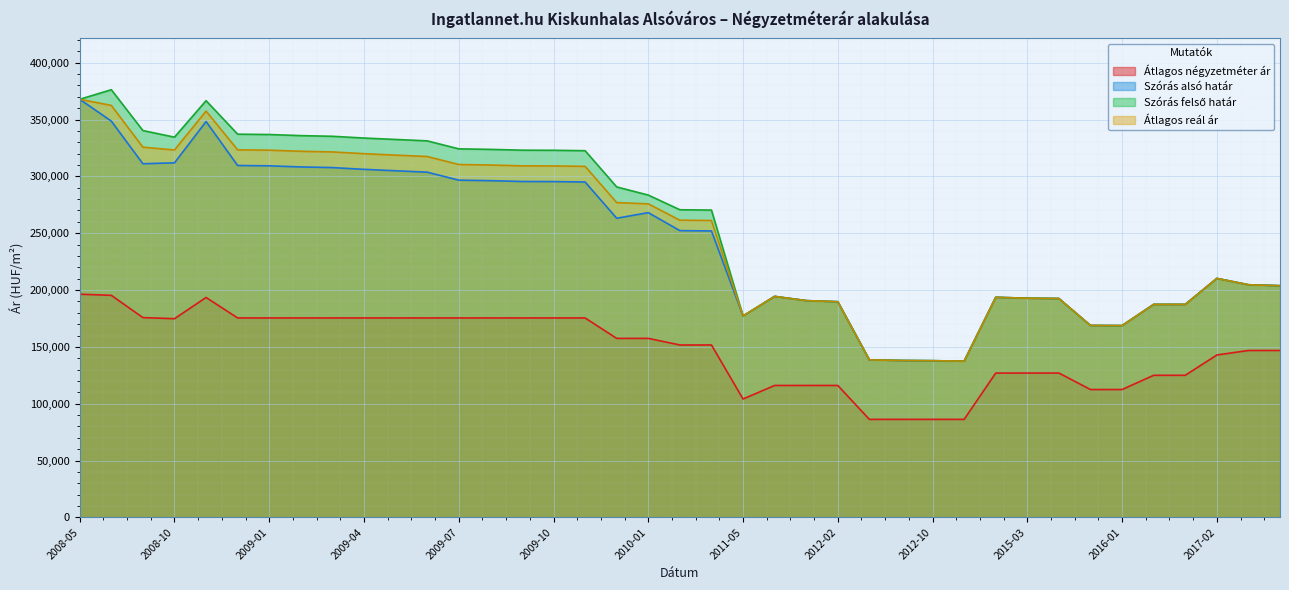

Rank the categories by Szórás felső határ value from lowest to highest.

2012-11, 2012-10, 2012-09, 2012-08, 2016-01, 2015-12, 2011-05, 2016-02, 2016-03, 2012-02, 2012-01, 2015-04, 2015-03, 2014-08, 2011-11, 2019-02, 2019-01, 2017-02, 2011-02, 2011-01, 2010-01, 2009-12, 2009-11, 2009-10, 2009-09, 2009-08, 2009-07, 2009-06, 2009-05, 2009-04, 2008-10, 2009-03, 2009-02, 2009-01, 2008-12, 2008-09, 2008-11, 2008-05, 2008-08